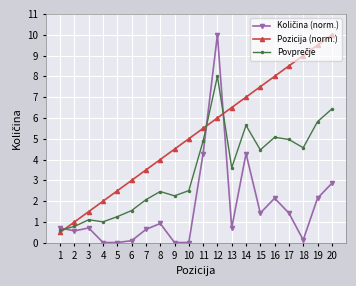

Rank the categories by Pozicija (norm.) value from highest to lowest.

20, 19, 18, 17, 16, 15, 14, 13, 12, 11, 10, 9, 8, 7, 6, 5, 4, 3, 2, 1